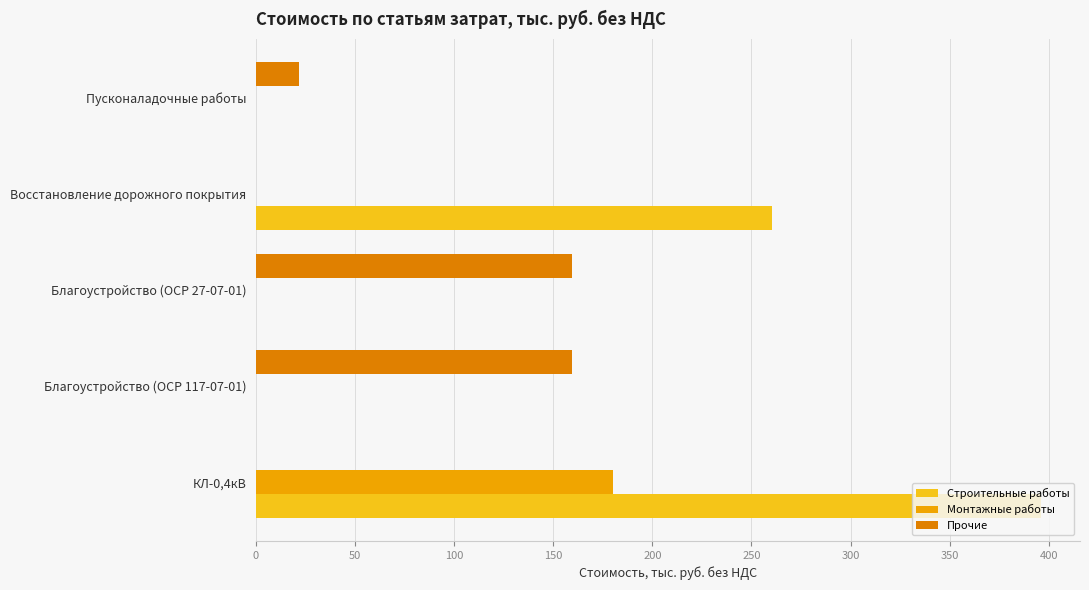

What is the sum of all Строительные работы values?

656.4